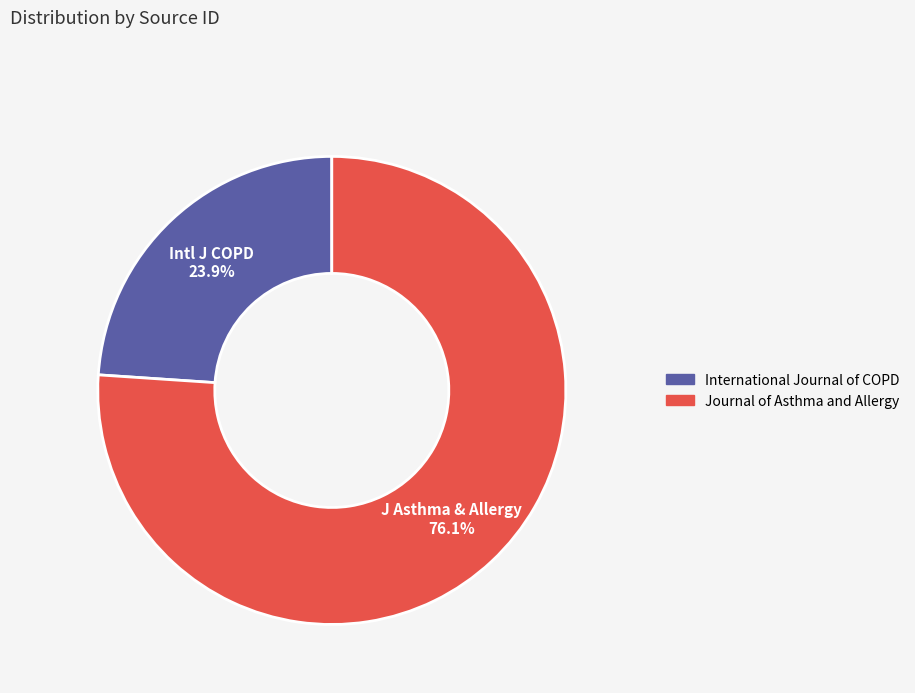

How many slices are in this pie chart?

2